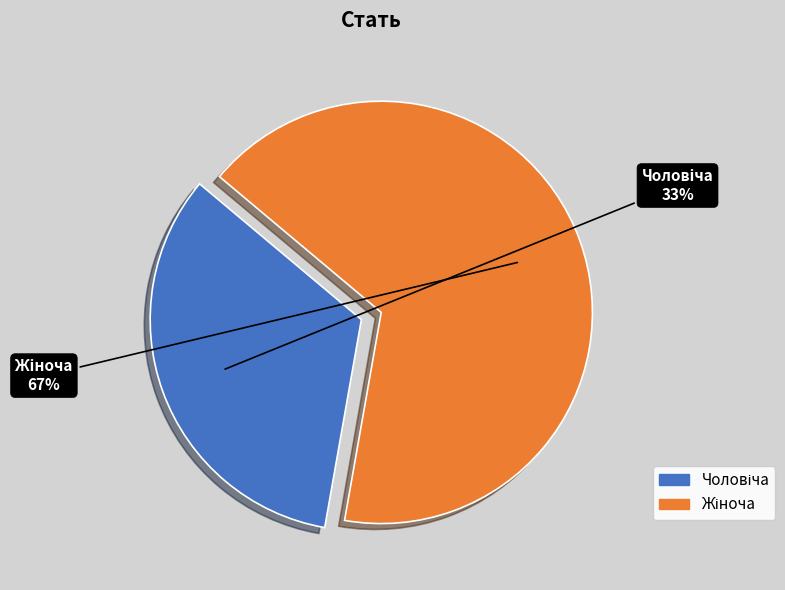

Does any single category account for the majority?

Yes